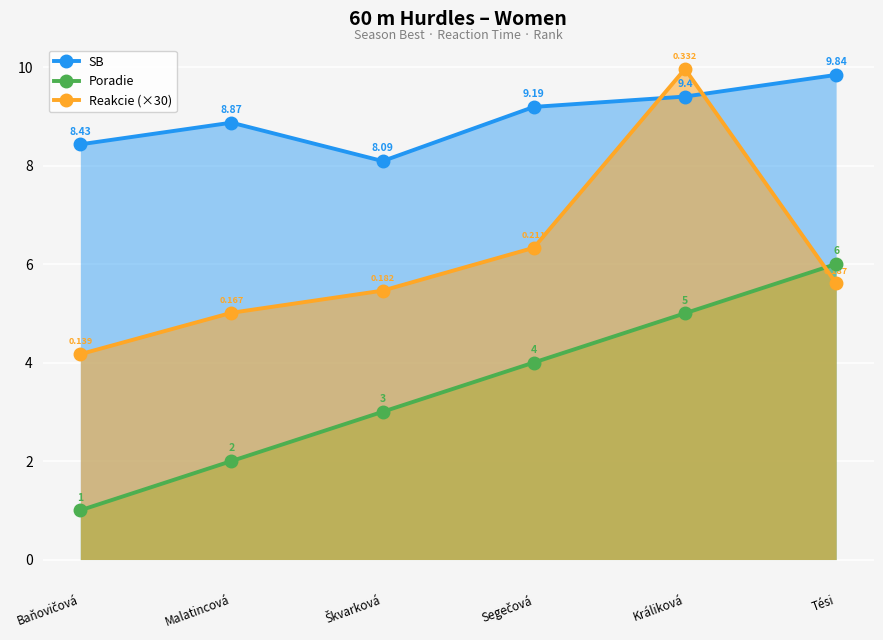

Read the Reakcie (×30) value at Tési.

5.6